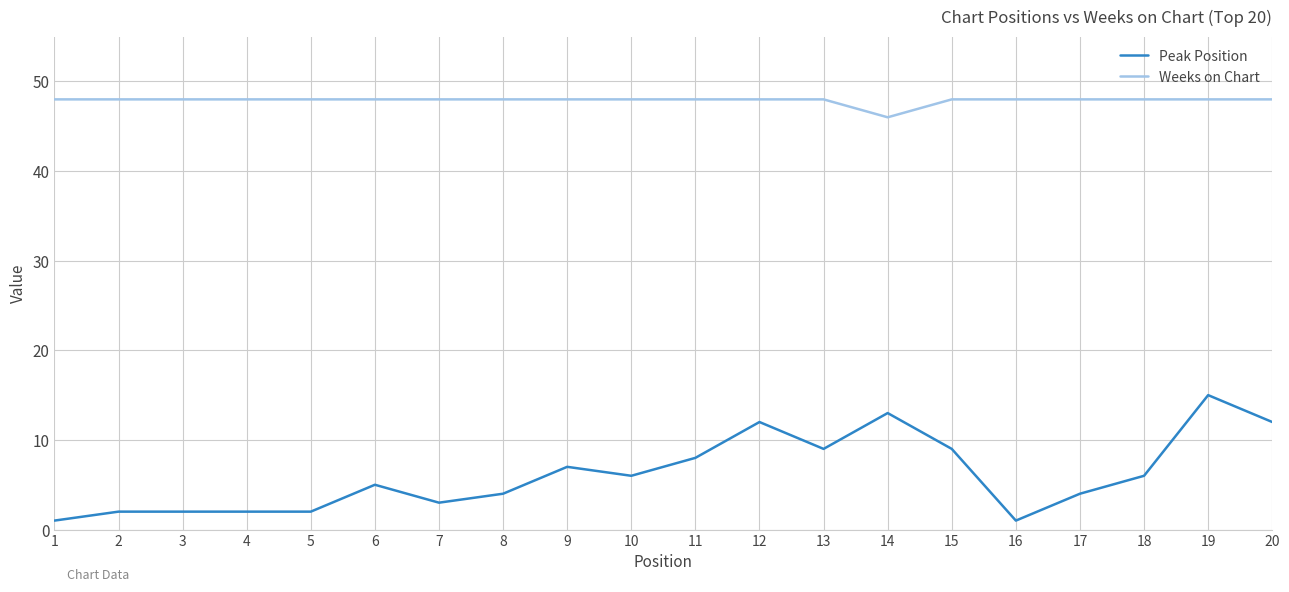

The value of Peak Position at 8 is 4. True or false?

True